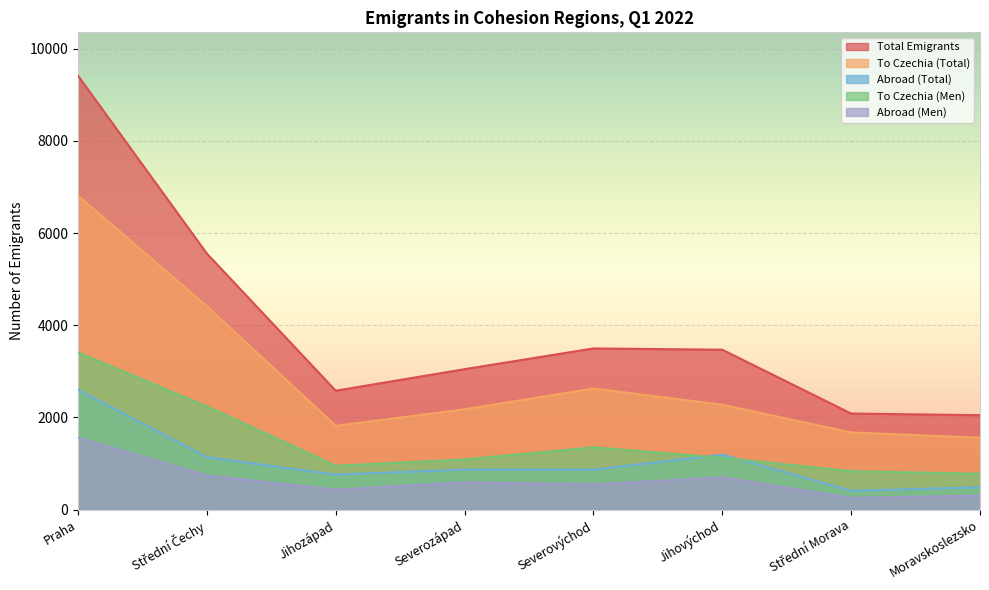

In Total Emigrants, how many points are lower than both neighbors (excluding endpoints)?

1